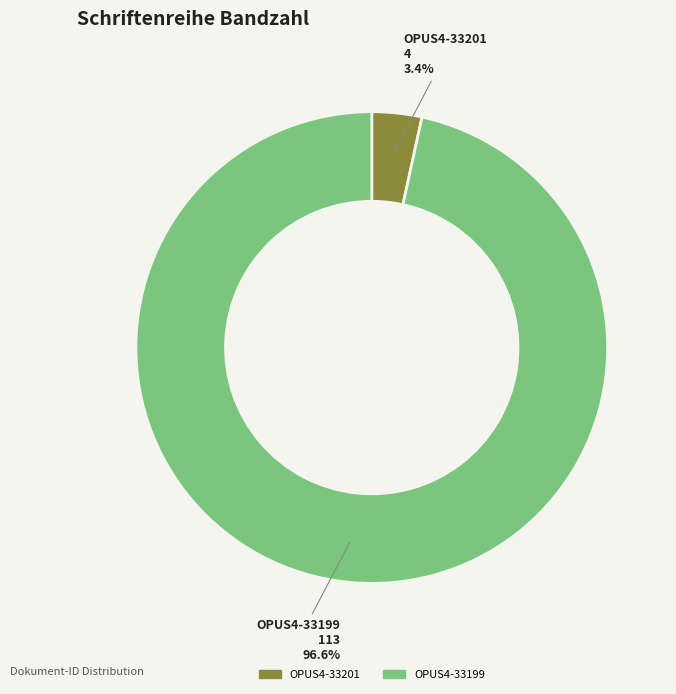

Is there any slice that represents more than half of the pie?

Yes